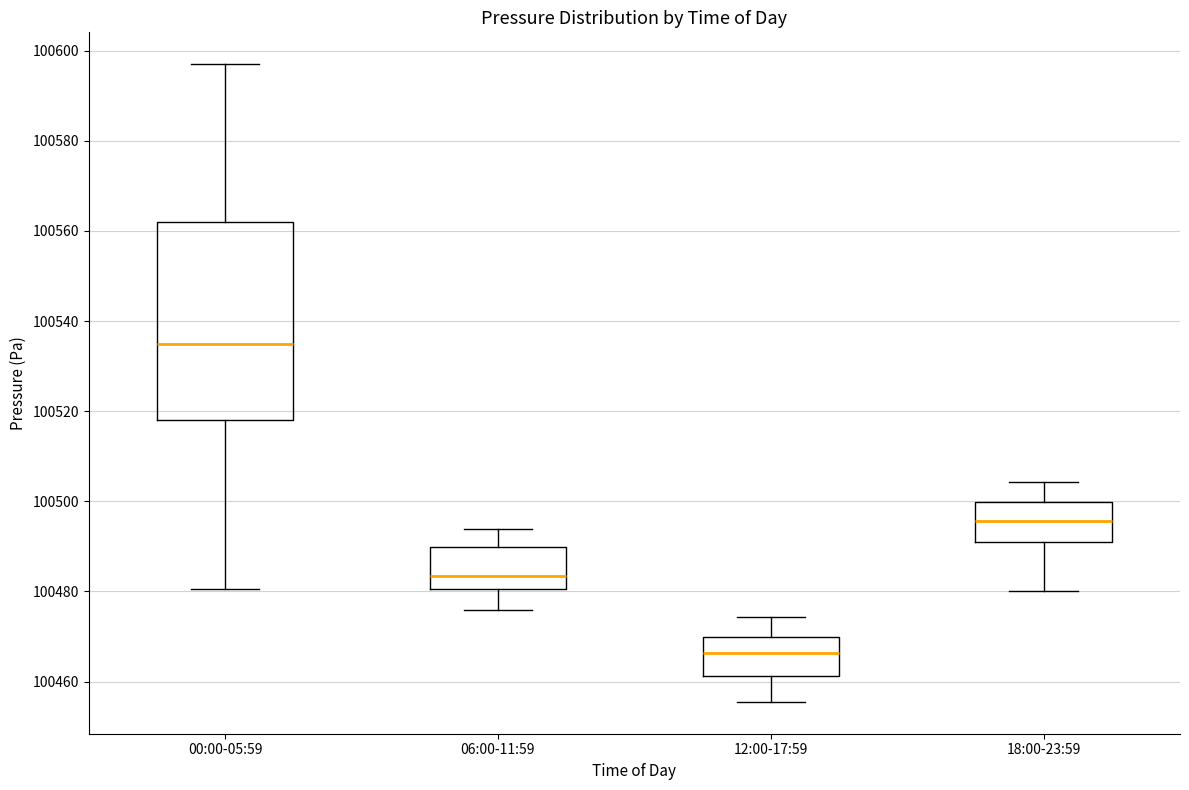

Reading left to right, transcribe this box plot: for each box, give where its median line is, the range the box spans, and where its two whiskers end, as read against the y-axis. The values are not printed on the chart, so give them approximately, as read against the axis.

00:00-05:59: median 100536, box 100518 to 100562, whiskers 100480 to 100598
06:00-11:59: median 100484, box 100480 to 100490, whiskers 100476 to 100494
12:00-17:59: median 100466, box 100462 to 100470, whiskers 100456 to 100474
18:00-23:59: median 100496, box 100490 to 100500, whiskers 100480 to 100504